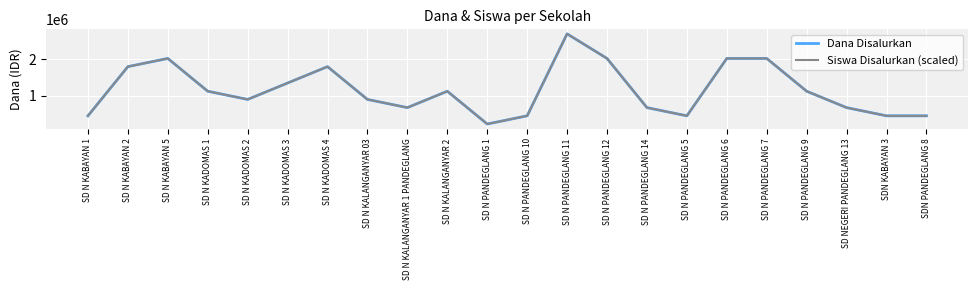

Does the chart display data point markers on the line(s)?

No